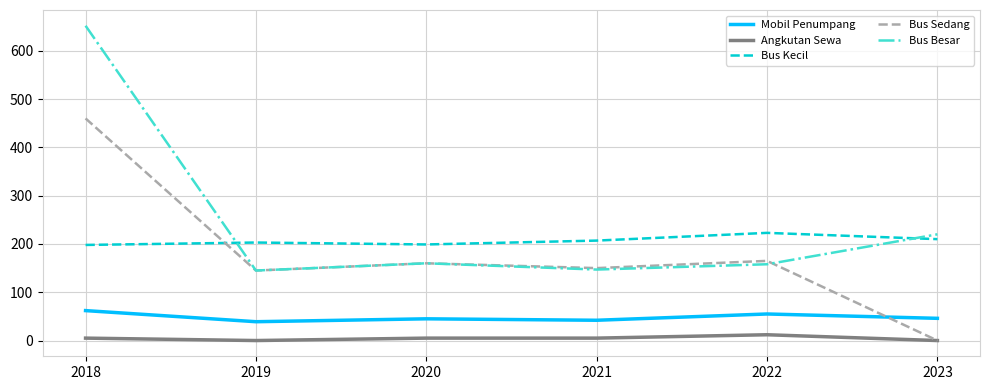

Between 2018 and 2020, which series saw the biggest shift?

Bus Besar